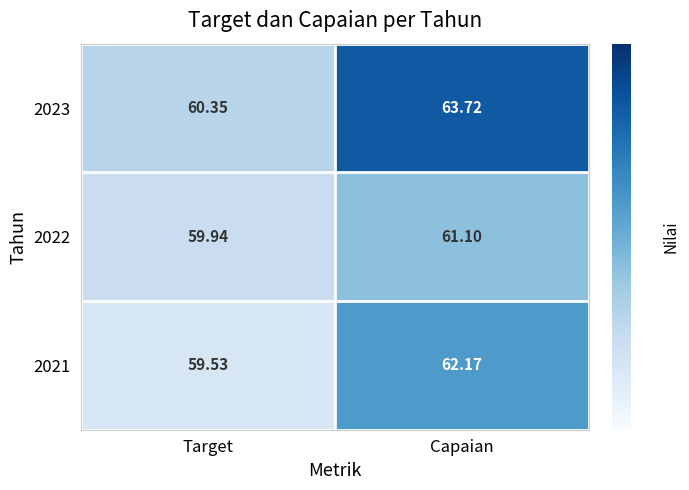

Where does the 2023 series first go above 63?

Capaian